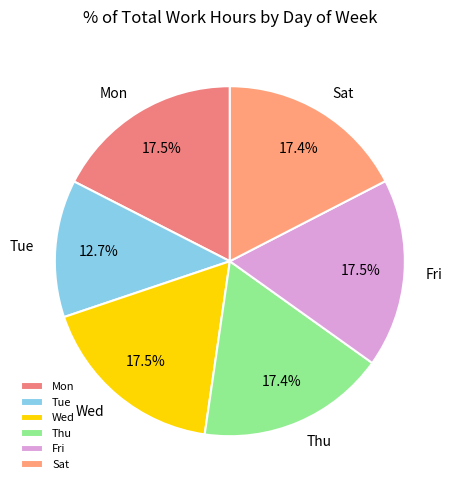

What is the ratio of the value at Fri to the value at Sat?

1.0